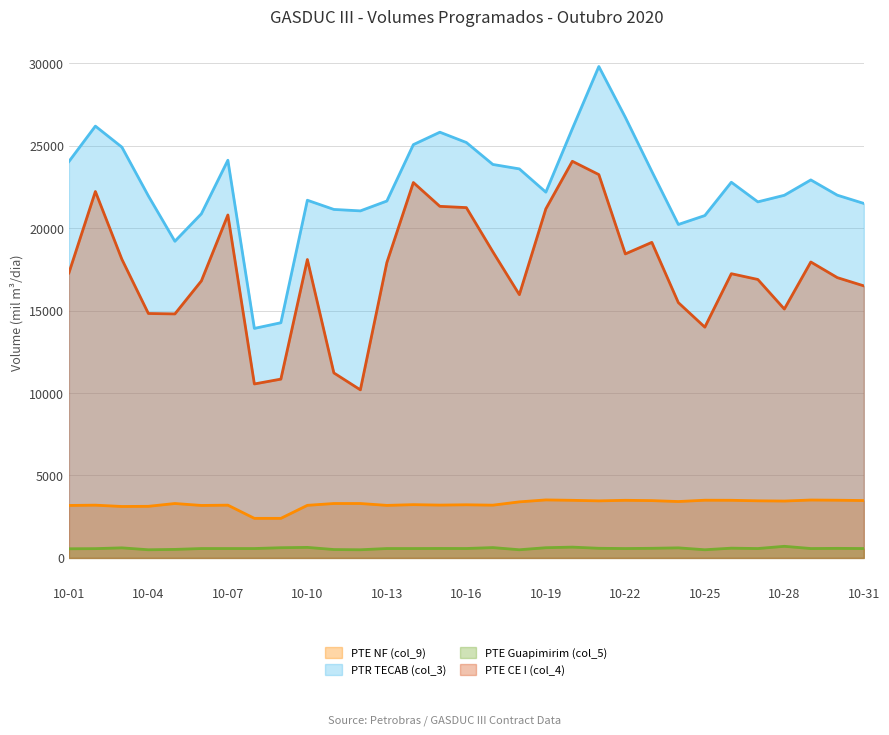

Which category has the highest value across all series?

10-21